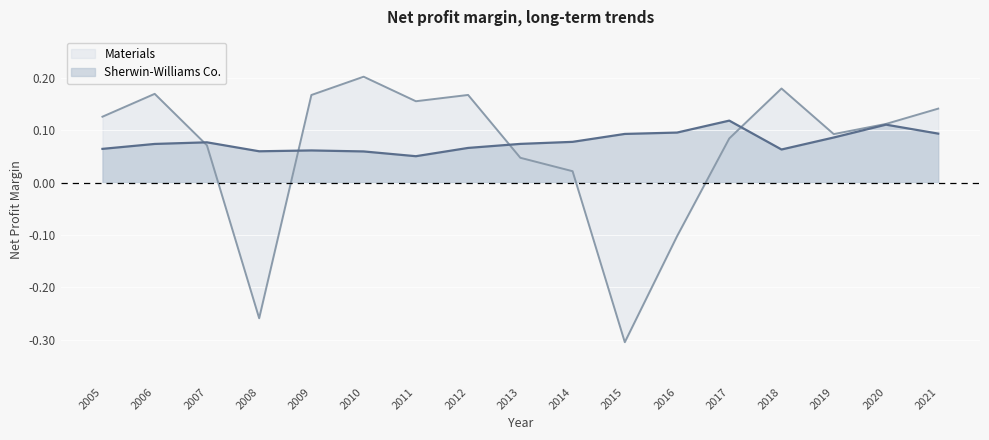

What is the sum of the Materials values at 2014 and 2009?

0.2